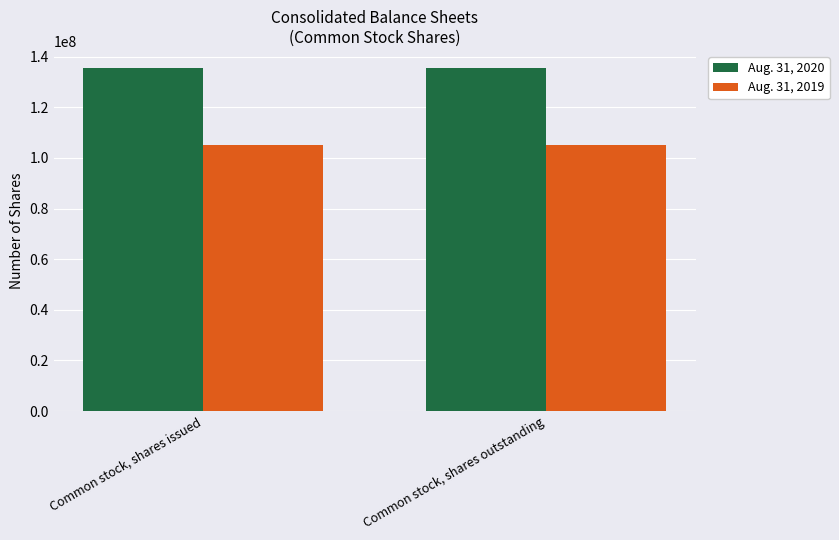

The value of Aug. 31, 2020 at Common stock, shares outstanding is 41160257. True or false?

False